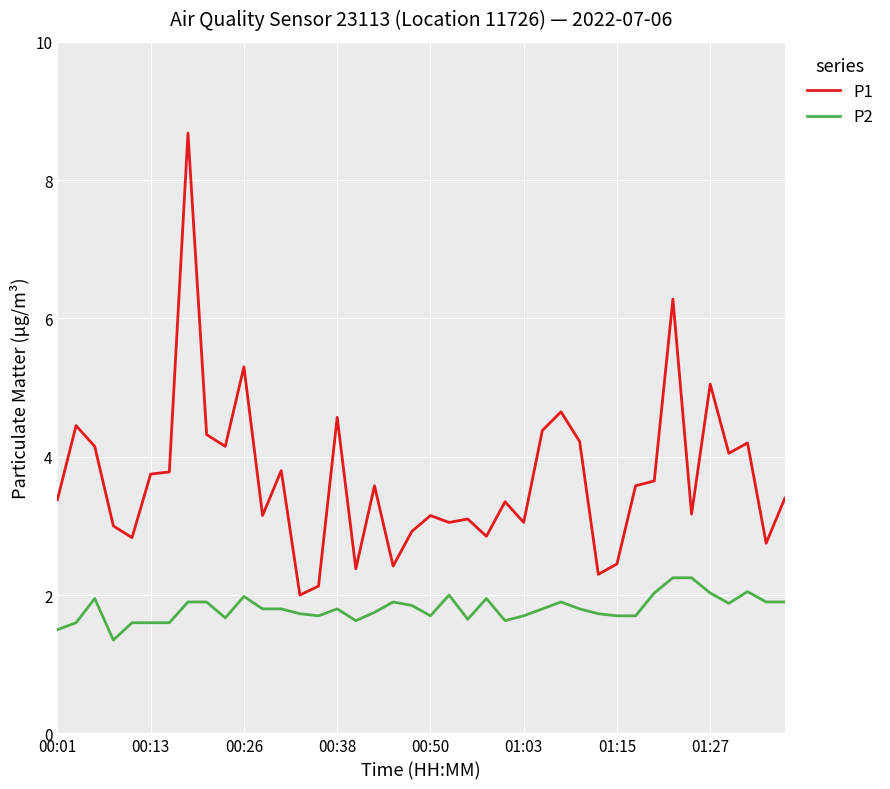

What is the maximum value shown in the chart?

8.7